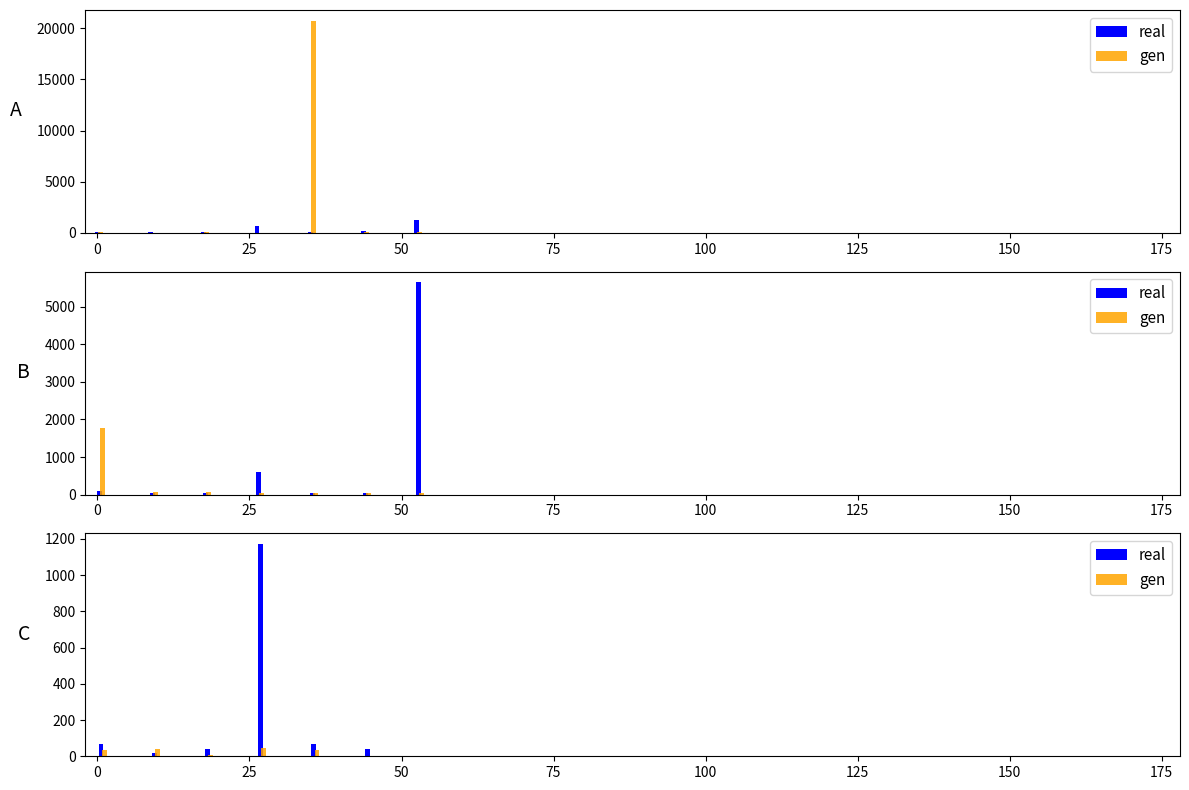

What is the value of the real bar at the 6th from the left?

42.9